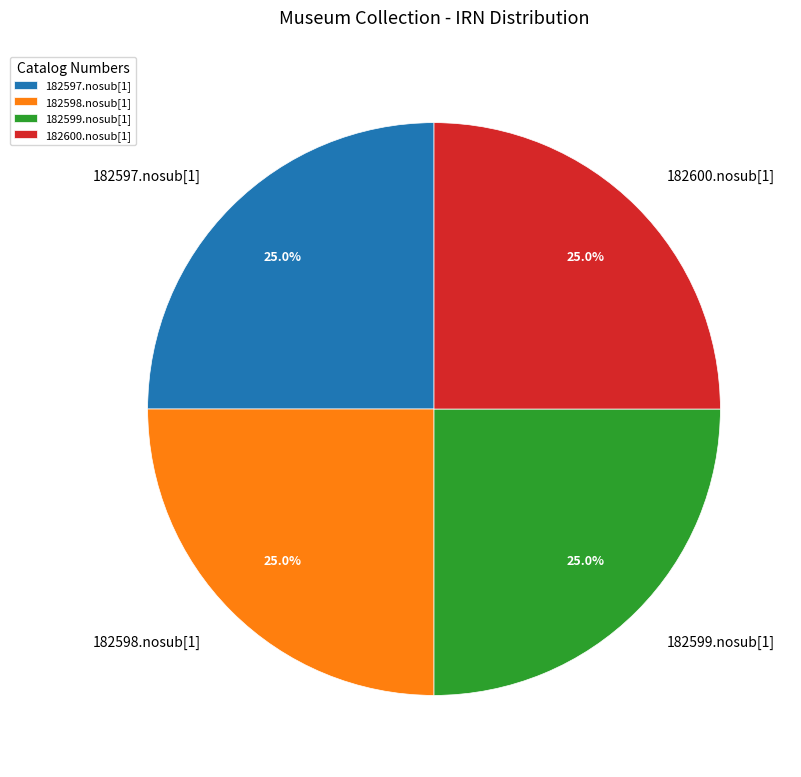

The 182598.nosub[1] slice represents 18% of the pie. True or false?

False